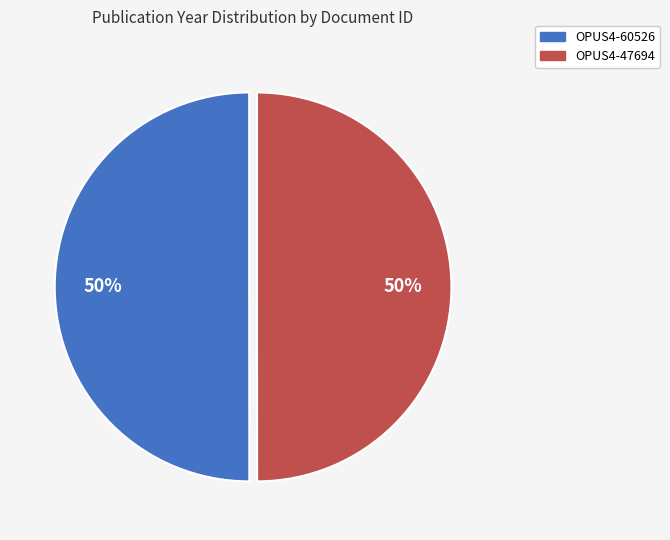

Do OPUS4-60526 and OPUS4-47694 together represent more than half of the pie?

Yes